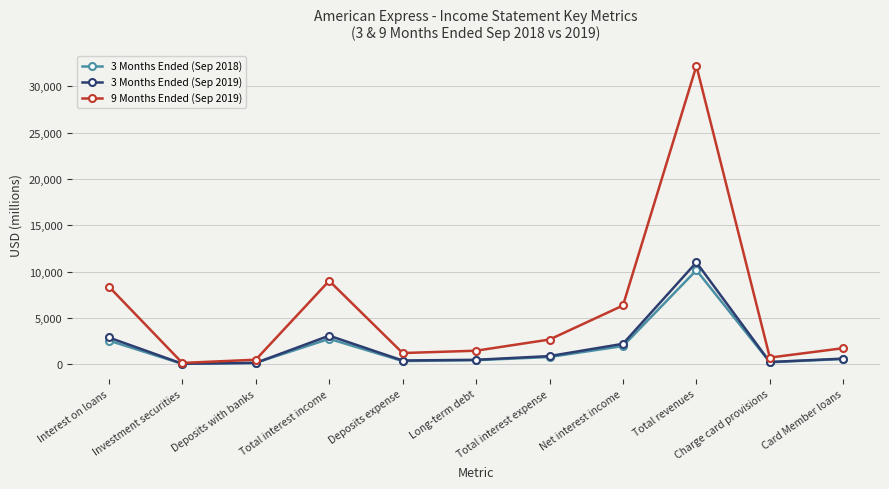

True or false: 3 Months Ended (Sep 2019) has a value of 238 at Charge card provisions.

True